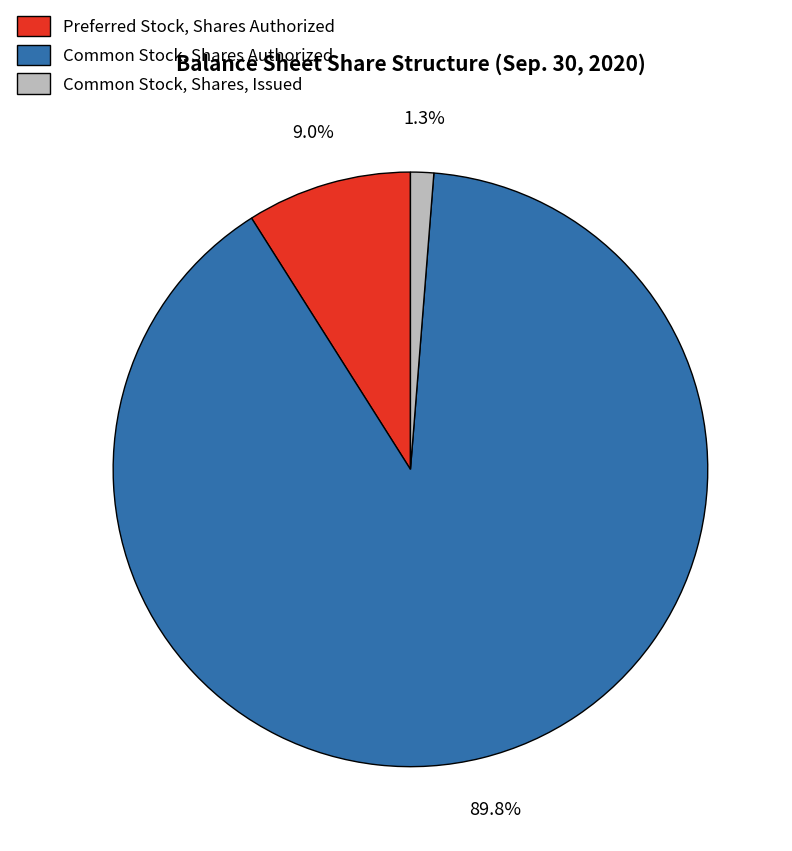

What percentage is the Common Stock, Shares Authorized slice, to the nearest percent?

90%